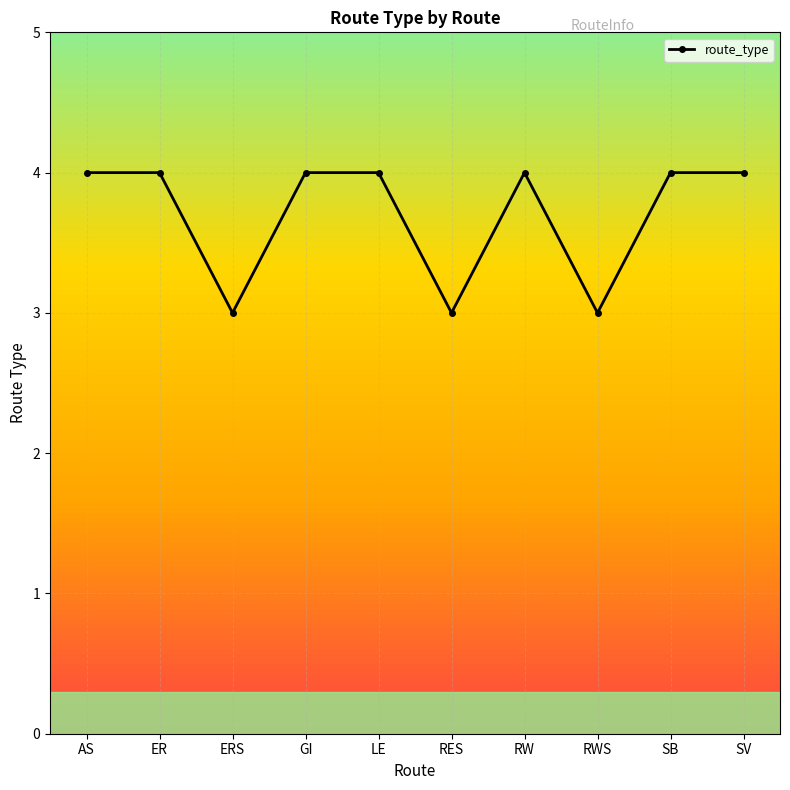

How many data points does each series have?

10